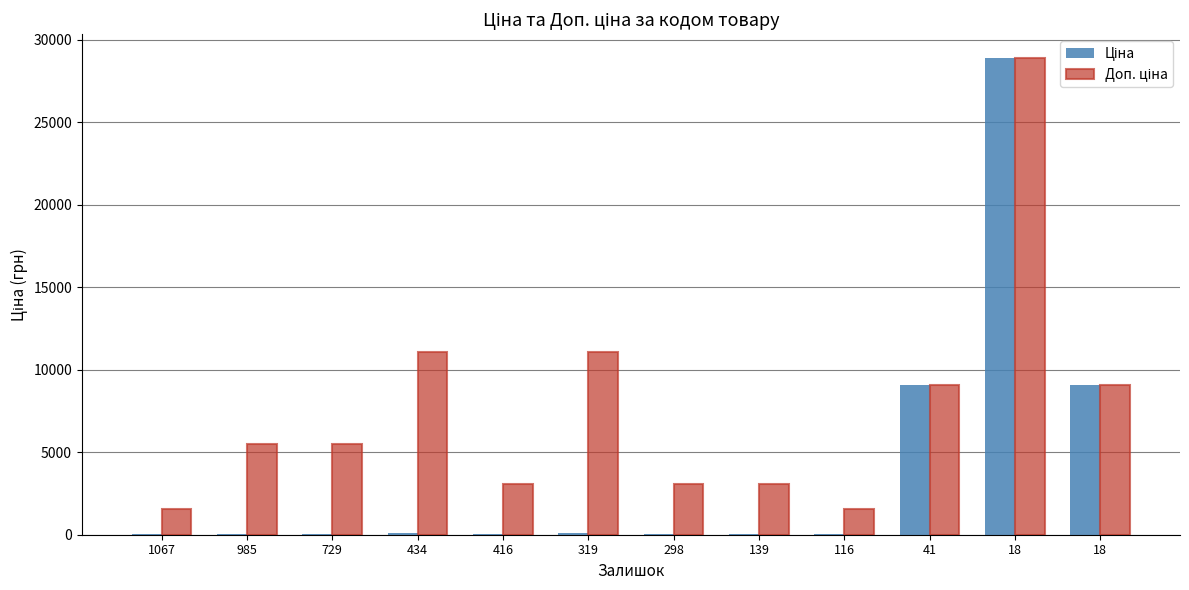

How many categories are shown in the chart?

12